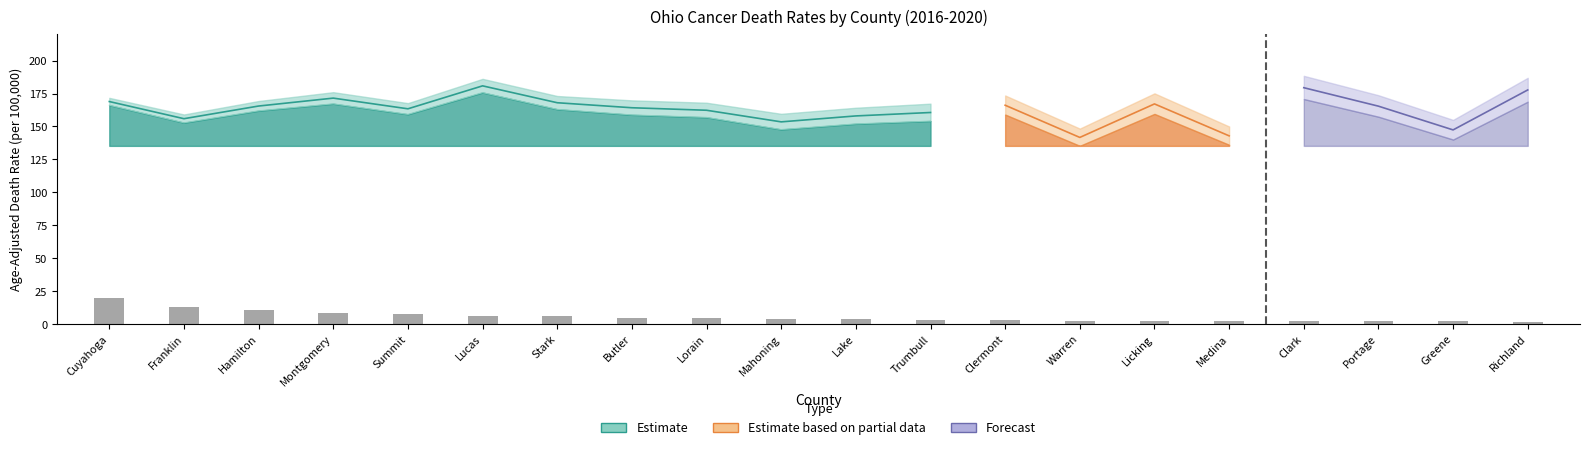

What is the change in value from Montgomery to Lake?

-4.7